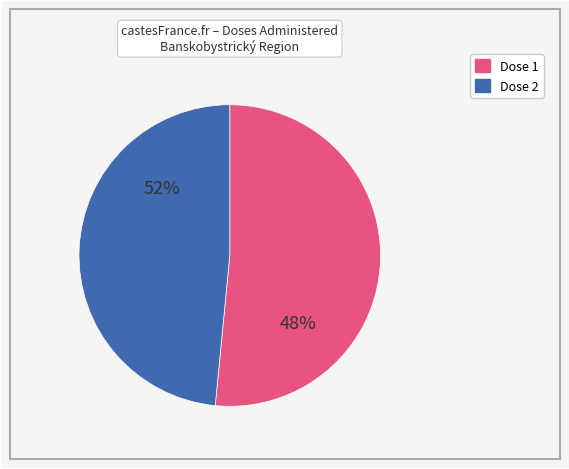

Do 1 and 31 together represent more than half of the pie?

No